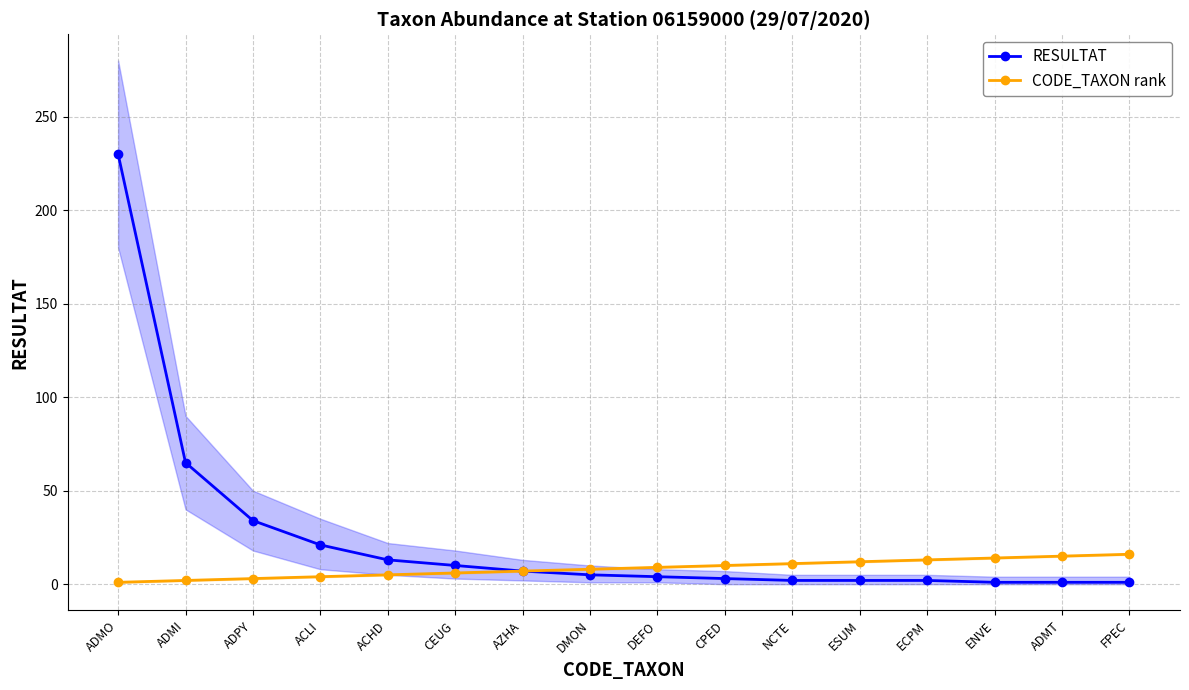

Reading left to right, transcribe all the data shown in this chart.

RESULTAT: ADMO=230	ADMI=65	ADPY=34	ACLI=21	ACHD=13	CEUG=10	AZHA=7	DMON=5	DEFO=4	CPED=3	NCTE=2	ESUM=2	ECPM=2	ENVE=1	ADMT=1	FPEC=1
CODE_TAXON rank: ADMO=1	ADMI=2	ADPY=3	ACLI=4	ACHD=5	CEUG=6	AZHA=7	DMON=8	DEFO=9	CPED=10	NCTE=11	ESUM=12	ECPM=13	ENVE=14	ADMT=15	FPEC=16